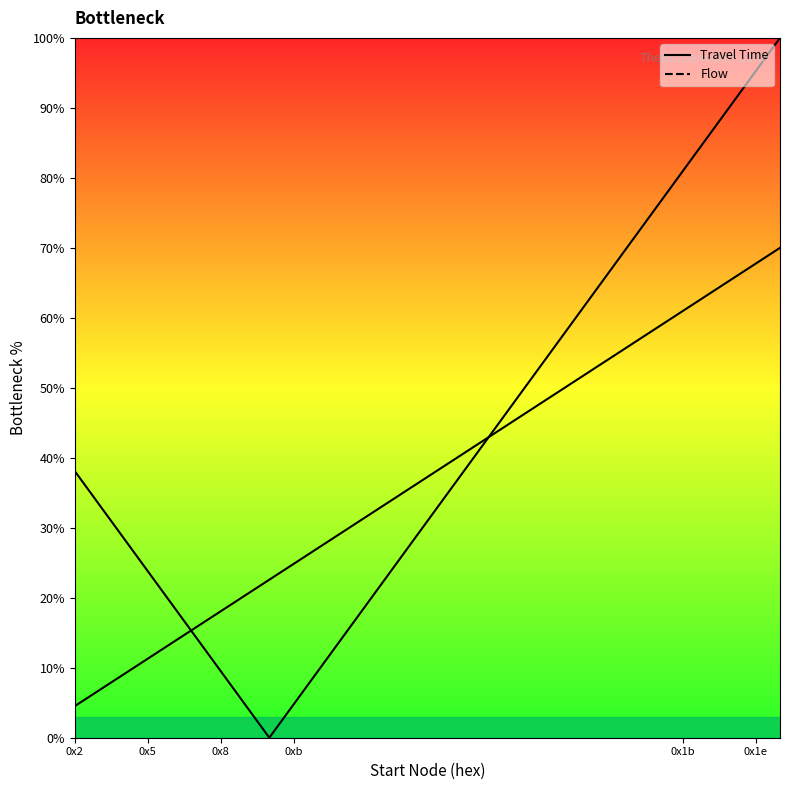

Where does the Travel Time series first go above 33?

0x2